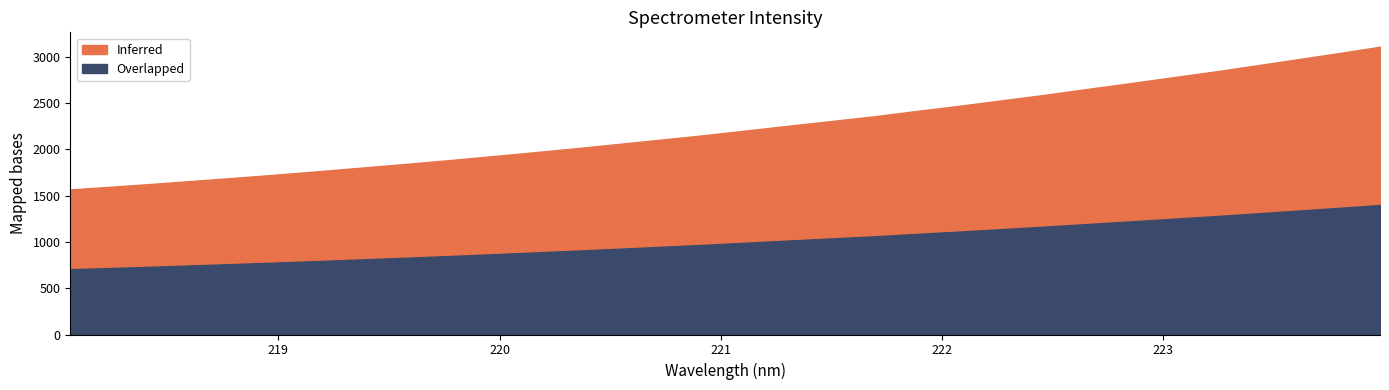

What is the value of the 23rd point from the left?

2525.4